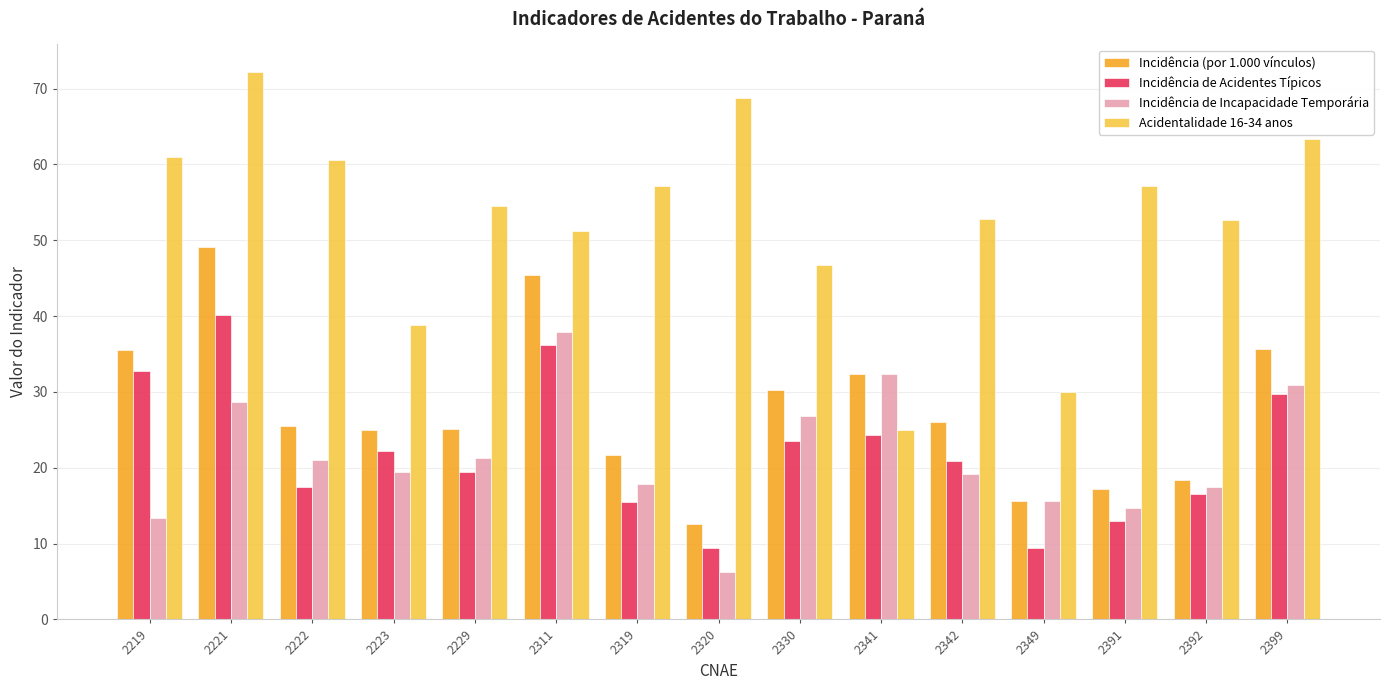

The value of Incidência de Acidentes Típicos at 2229 is 7.3. True or false?

False